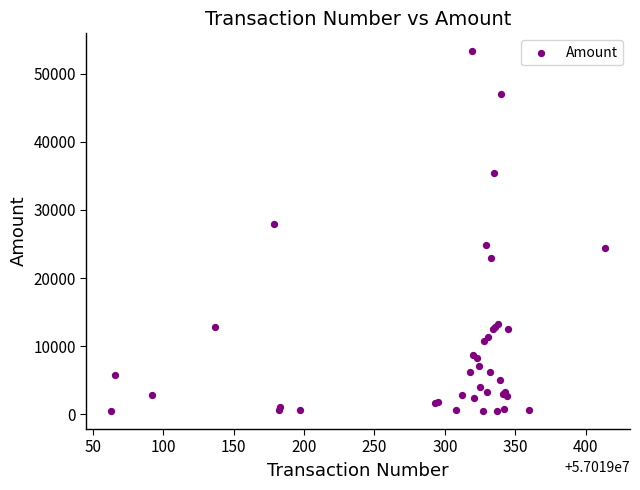

What Y value in the scatter plot is closest to 26881?

27887.5